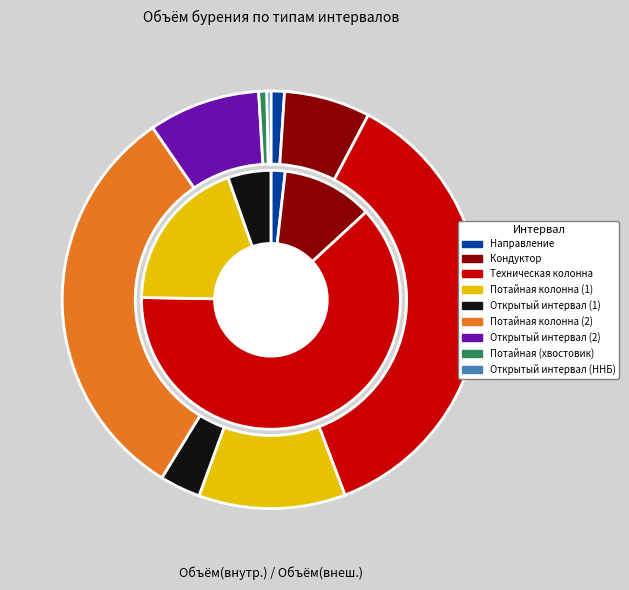

Which category has the biggest portion of the pie?

Бурение под техническую колонну